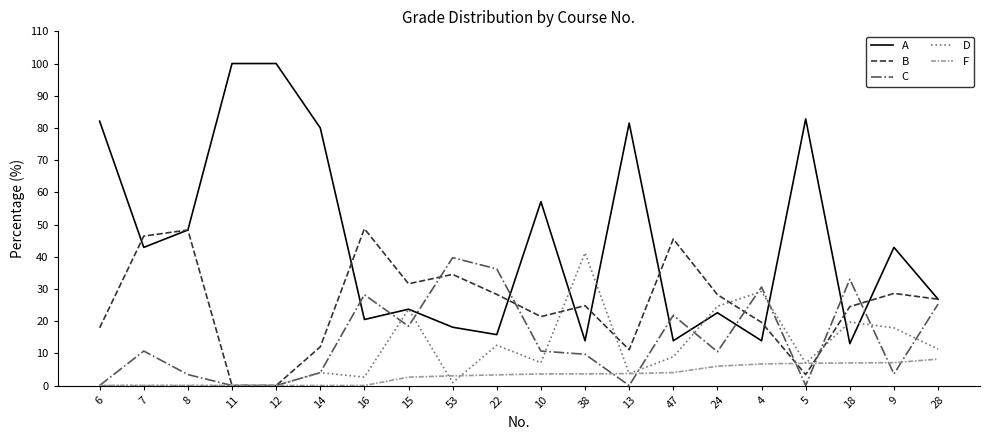

What is the difference between the highest and lowest values at 4?

23.9